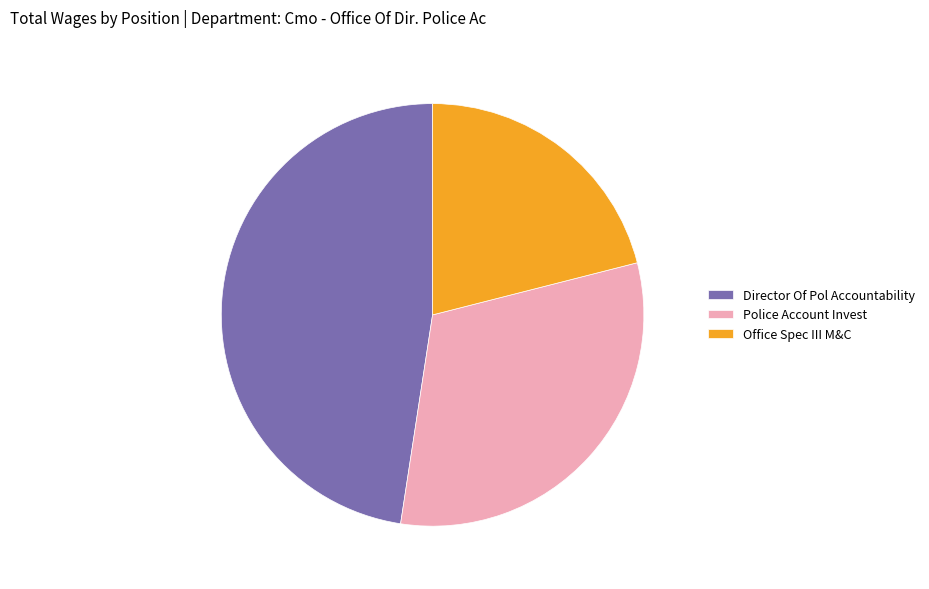

Is the sum of Director Of Pol Accountability and Office Spec III M&C greater than half?

Yes